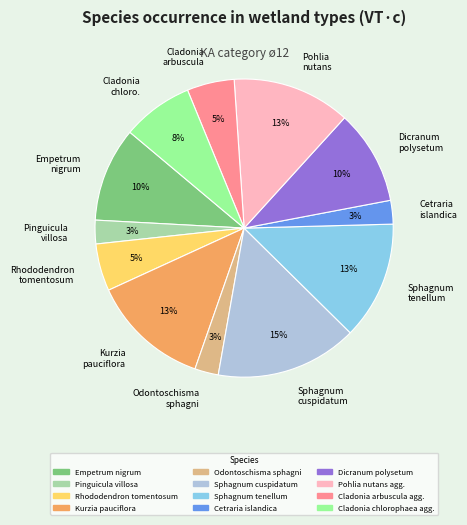

Combined, do Pinguicula villosa and Sphagnum cuspidatum account for over 50%?

No